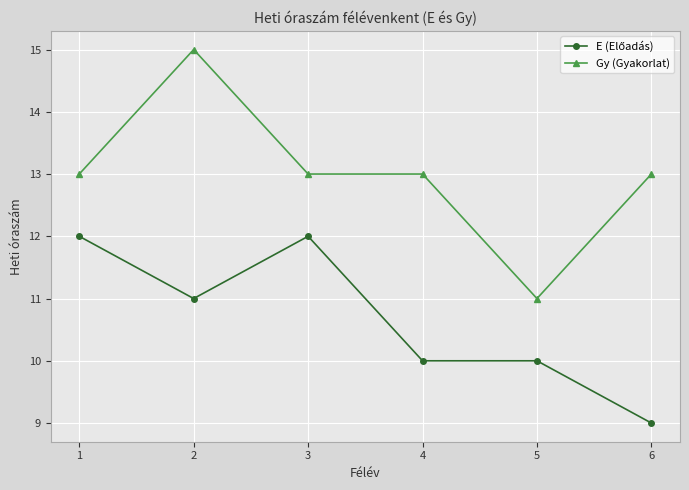

What is the value of the Gy (Gyakorlat) point at the 5th from the left?

11